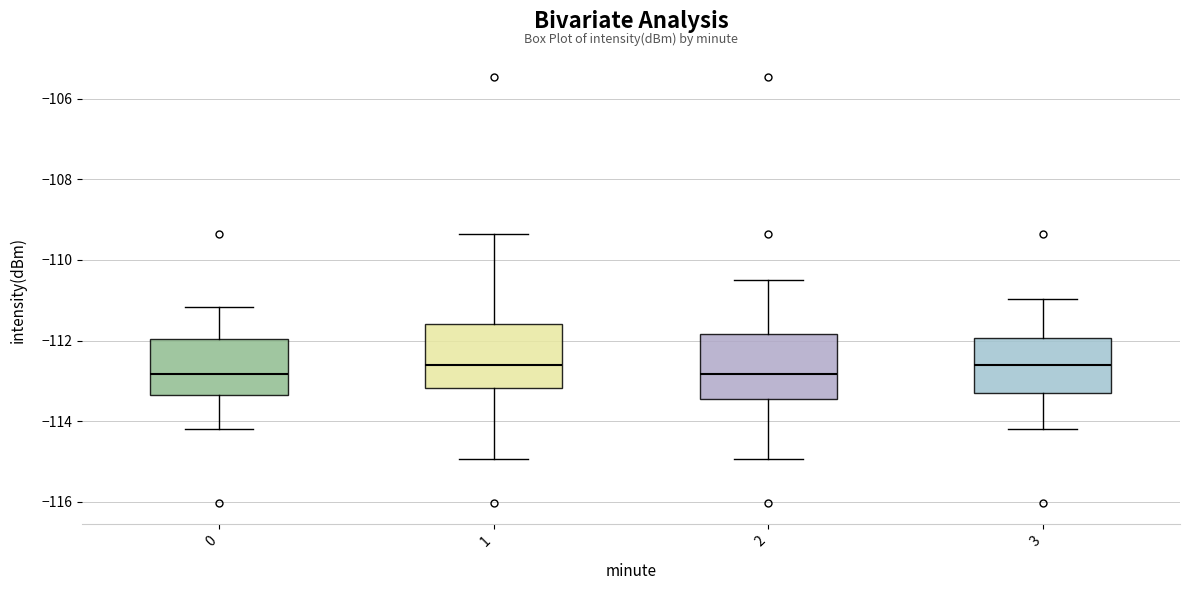

Reading left to right, transcribe this box plot: for each box, give where its median line is, the range the box spans, and where its two whiskers end, as read against the y-axis. The values are not printed on the chart, so give them approximately, as read against the axis.

0: median -112.8, box -113.4 to -112.0, whiskers -114.2 to -111.2
1: median -112.6, box -113.2 to -111.6, whiskers -115.0 to -109.4
2: median -112.8, box -113.4 to -111.8, whiskers -115.0 to -110.6
3: median -112.6, box -113.4 to -112.0, whiskers -114.2 to -111.0